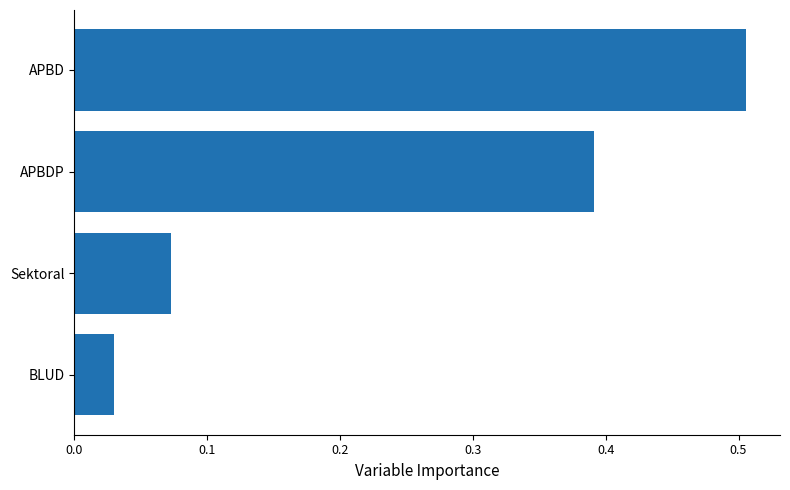

What is the change in value from Sektoral to APBD?

+0.4